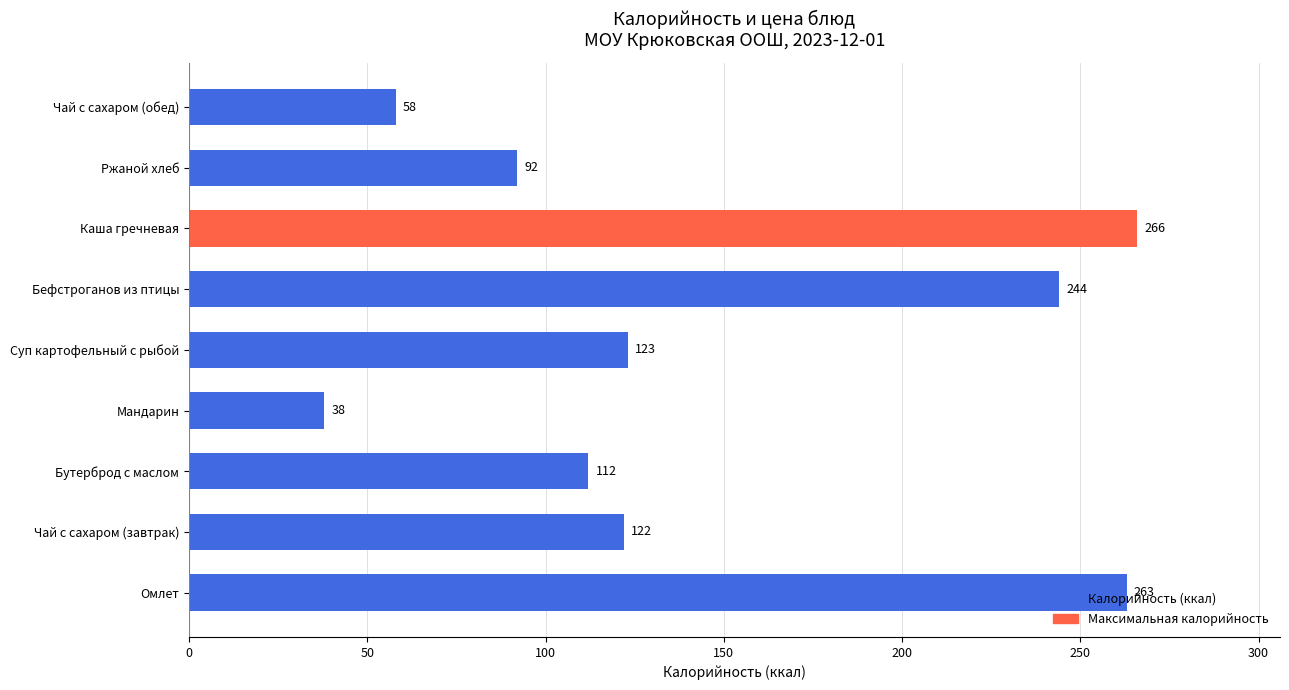

What is the smallest value displayed?

38